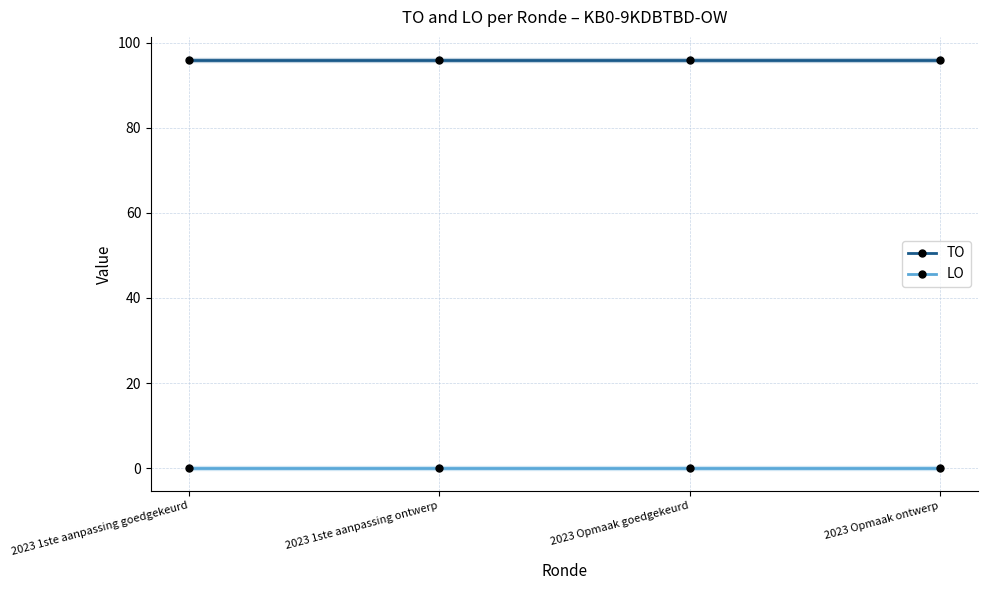

True or false: TO and LO cross at least once.

False